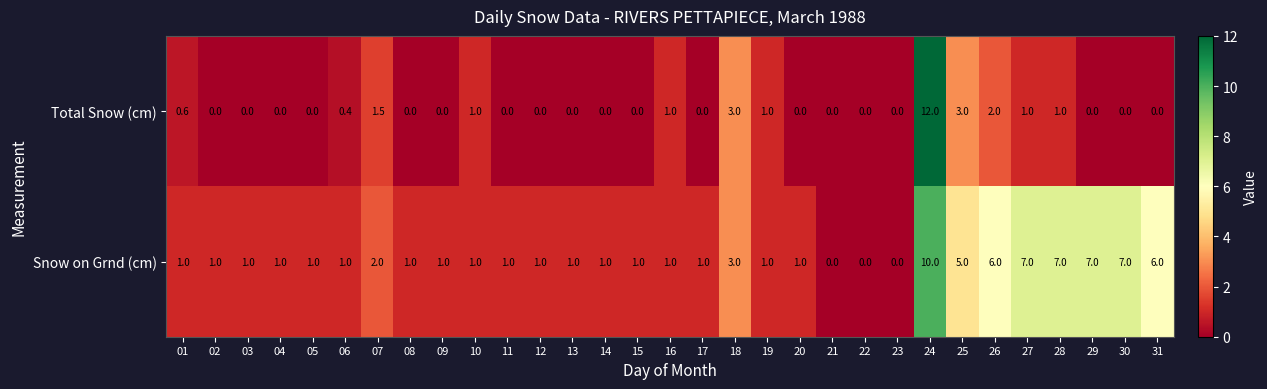

At how many categories does at least one series exceed 11?

1